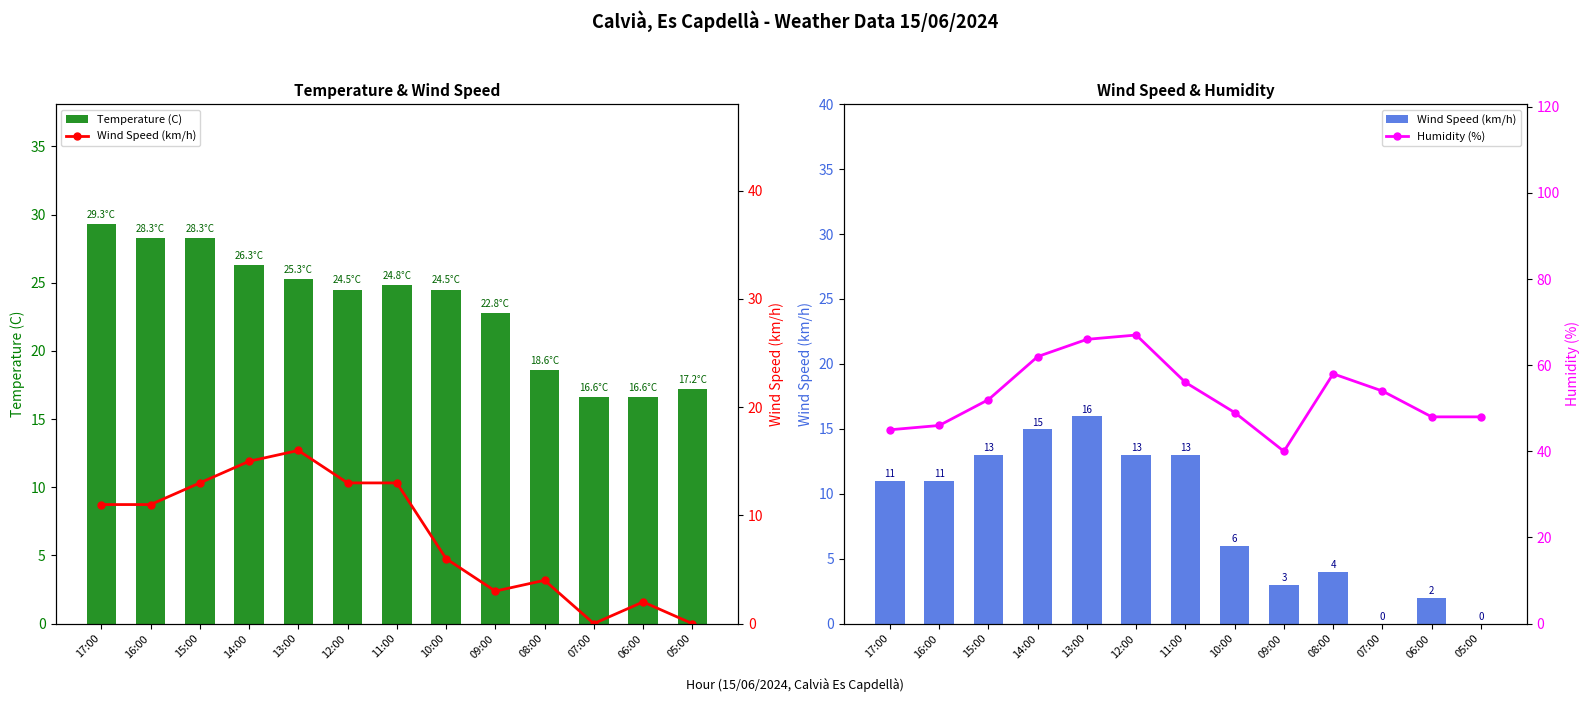

How many values in the Temperature (C) series are below 24?

5